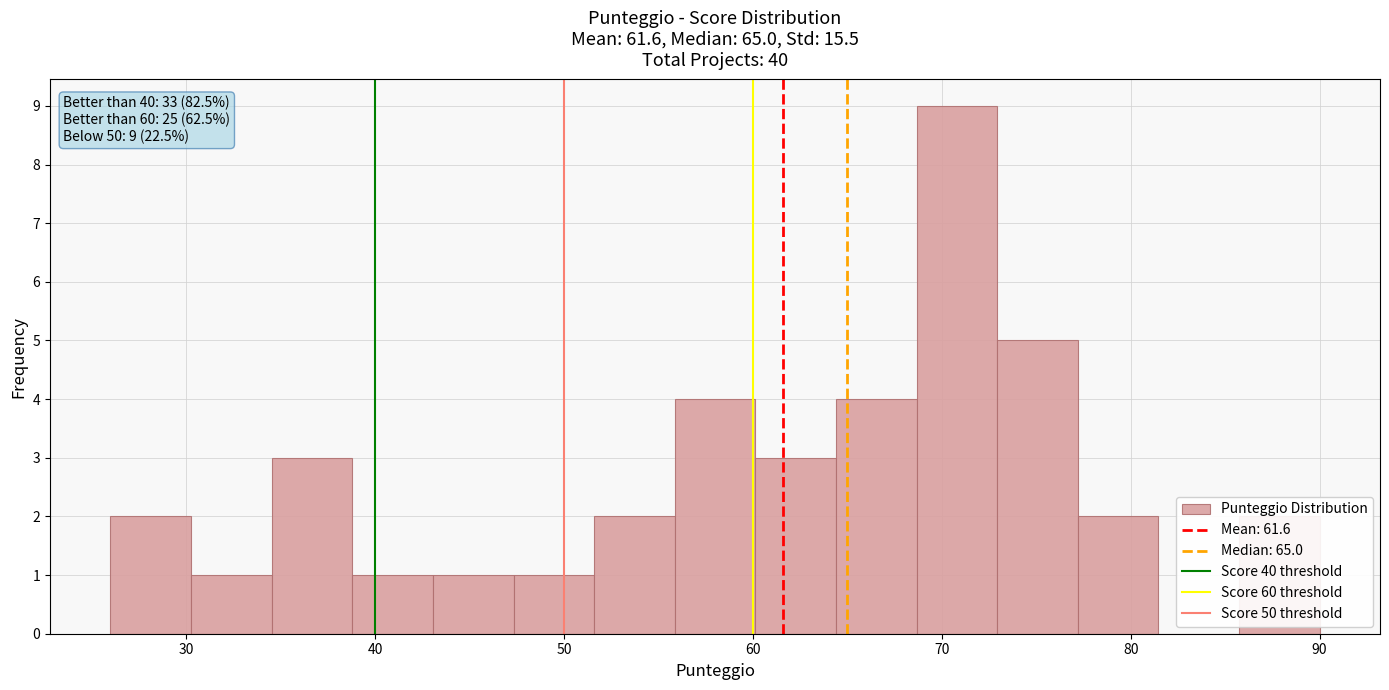

Which range on the x-axis has the tallest bar?

69 to 73